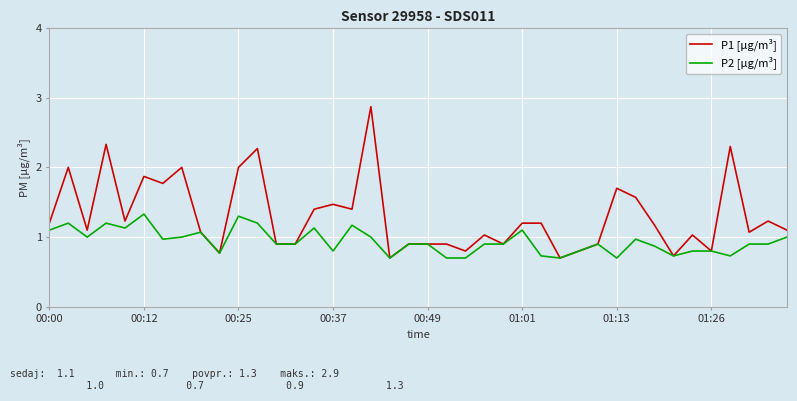

What is the greatest value displayed?

2.9